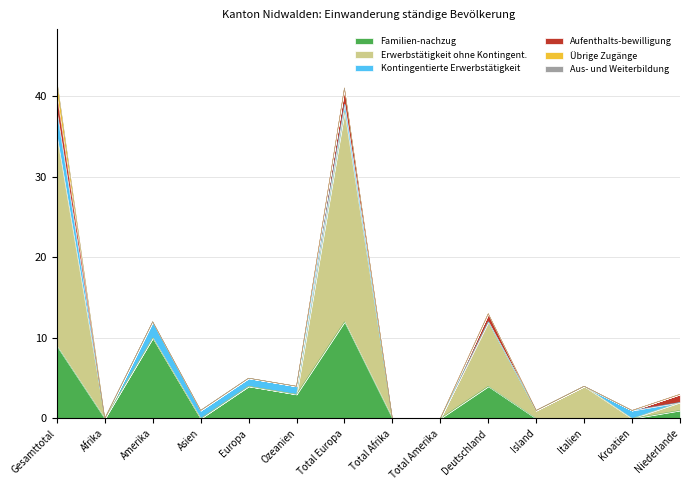

What is the maximum value for Familien-nachzug?

12